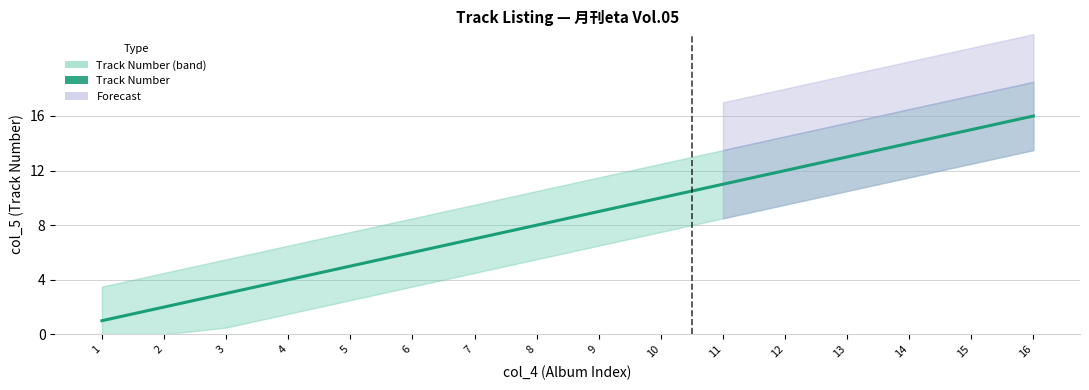

Does the chart have visible grid lines?

Yes